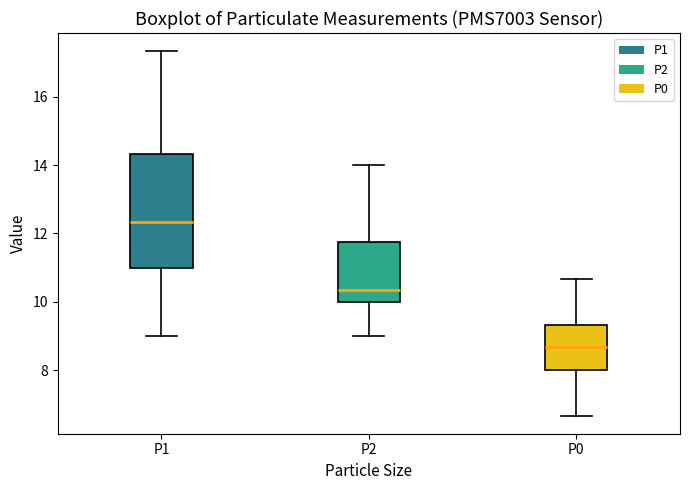

Reading left to right, transcribe this box plot: for each box, give where its median line is, the range the box spans, and where its two whiskers end, as read against the y-axis. The values are not printed on the chart, so give them approximately, as read against the axis.

P1: median 12.4, box 11.0 to 14.4, whiskers 9.0 to 17.4
P2: median 10.4, box 10.0 to 11.8, whiskers 9.0 to 14.0
P0: median 8.6, box 8.0 to 9.4, whiskers 6.6 to 10.6